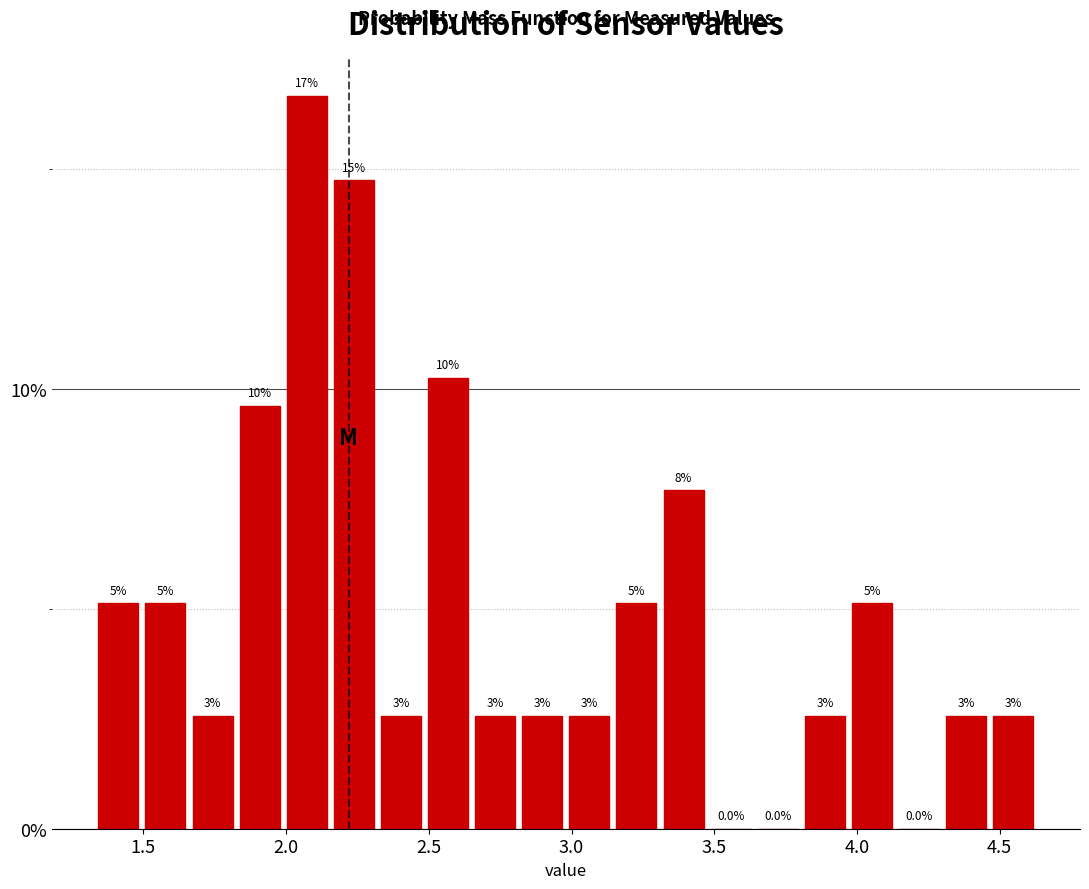

Read against the x-axis, roughly where is the centre of the tallest bar?

2.05